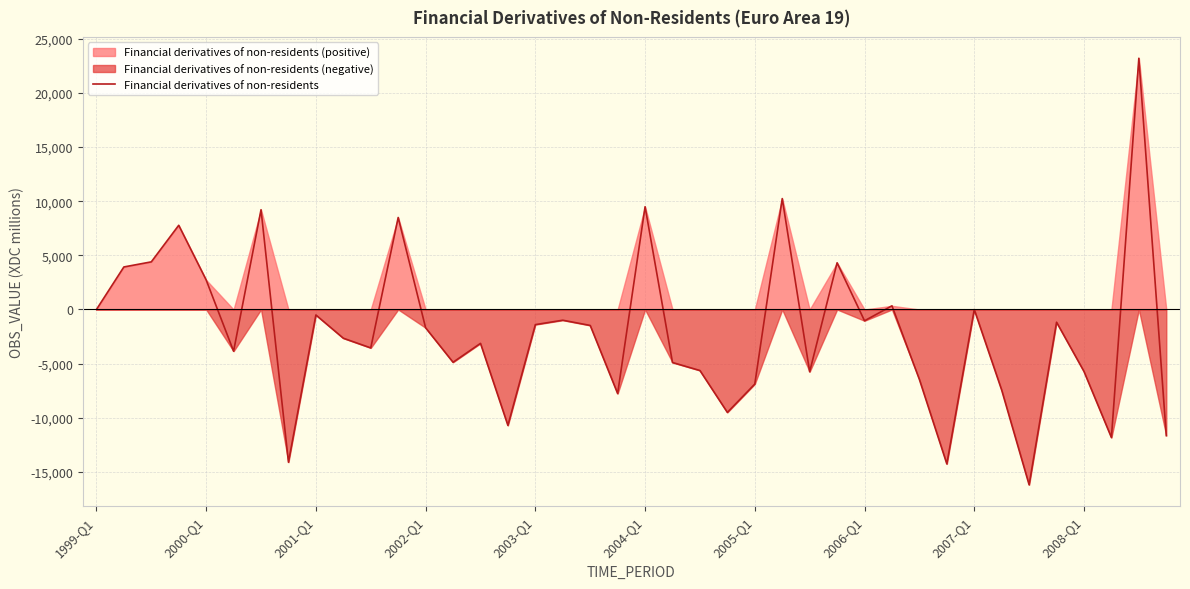

Reading left to right, list all the values displayed in this chart.

-0.0	3928.3	4399.4	7777.9	2729.6	-3851.9	9214.1	-14104.6	-507.2	-2653.3	-3548.2	8497.2	-1692.8	-4874.1	-3129.1	-10706.5	-1397.2	-990.4	-1472.8	-7765.5	9491.7	-4896.2	-5635.5	-9505.7	-6885.3	10243.9	-5749.5	4313.5	-1041.8	339.4	-6463.3	-14261.5	-4.0	-7446.4	-16191.6	-1174.6	-5725.7	-11827.5	23203.6	-11645.3